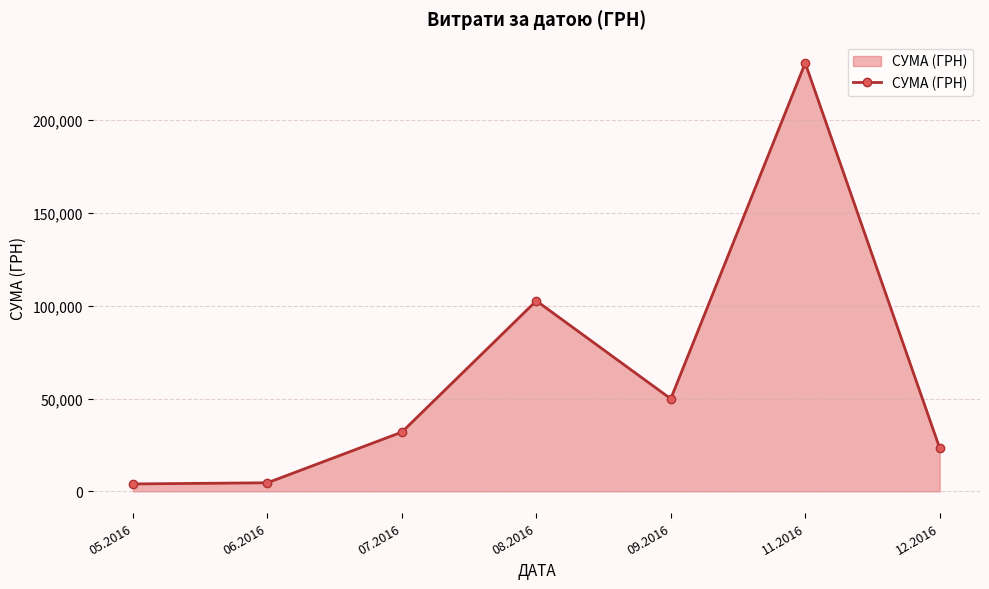

What is the maximum value shown in the chart?

230842.2